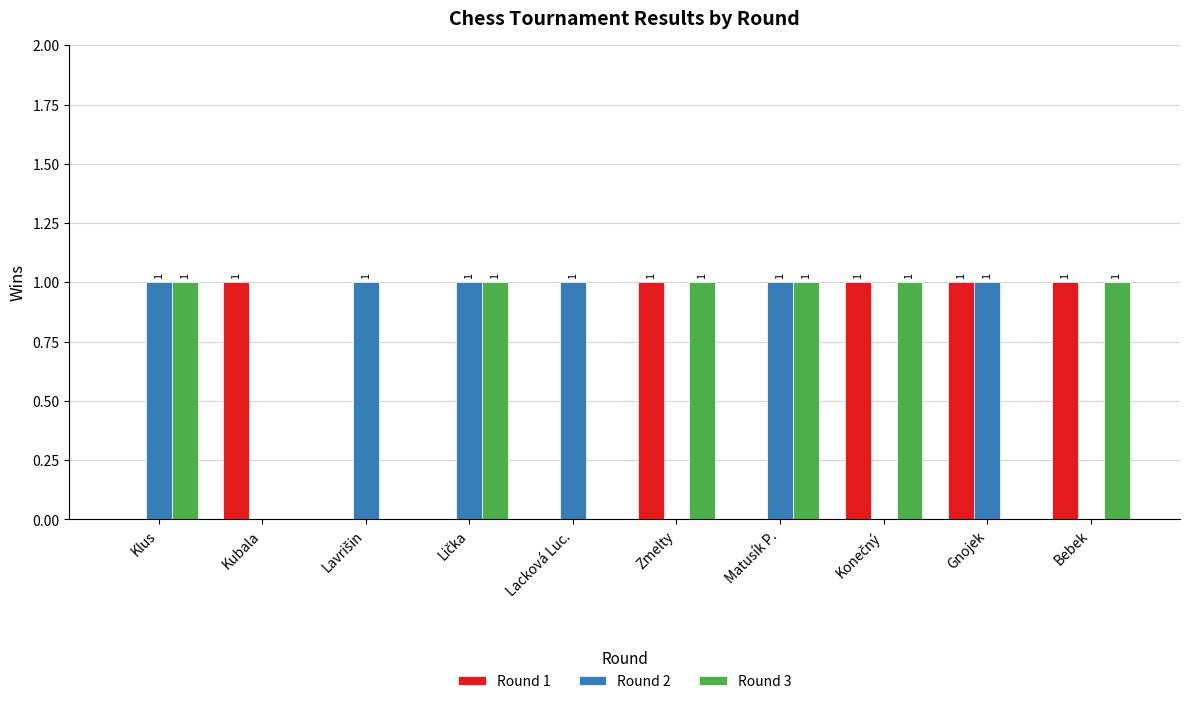

The value of Round 1 at Bebek is 2. True or false?

False